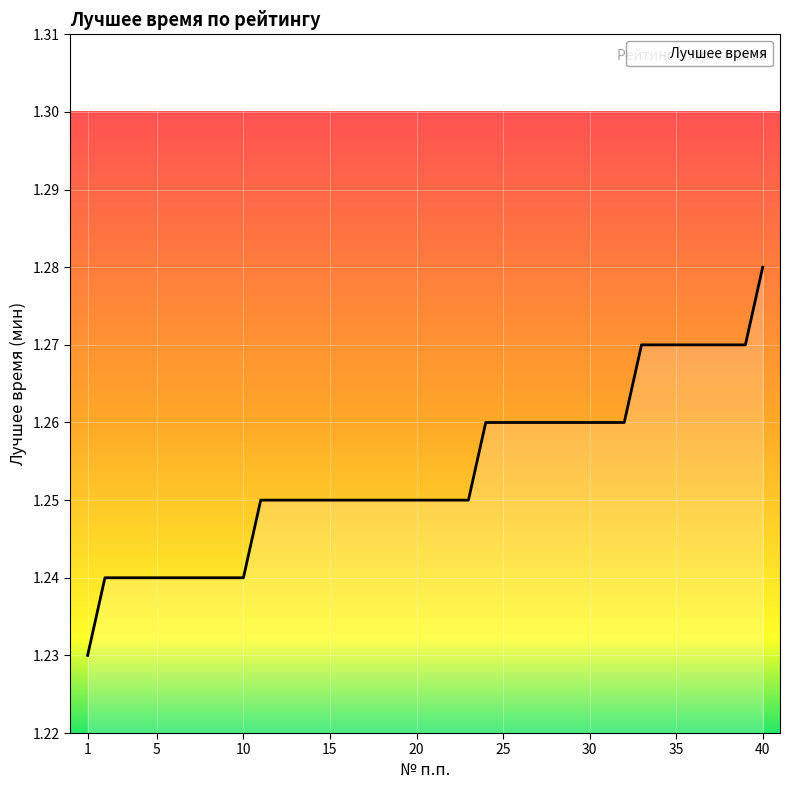

How many lines are shown in the chart?

1